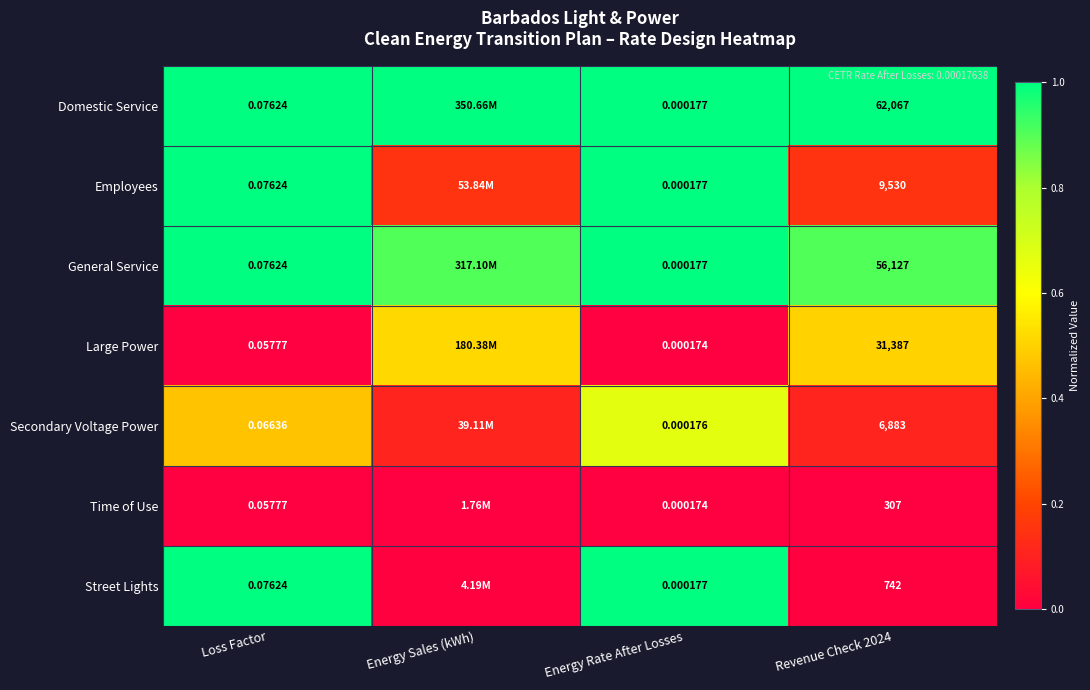

Rank the series at Revenue Check 2024 from lowest to highest value.

Time of Use, Street Lights, Secondary Voltage Power, Employees, Large Power, General Service, Domestic Service